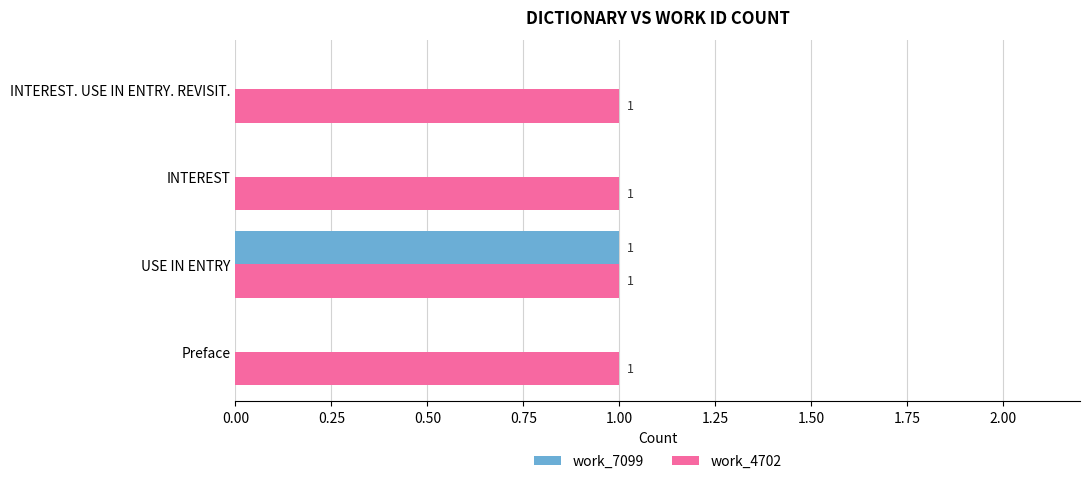

Is the value of work_4702 at USE IN ENTRY greater than the value of work_7099 at Preface?

Yes